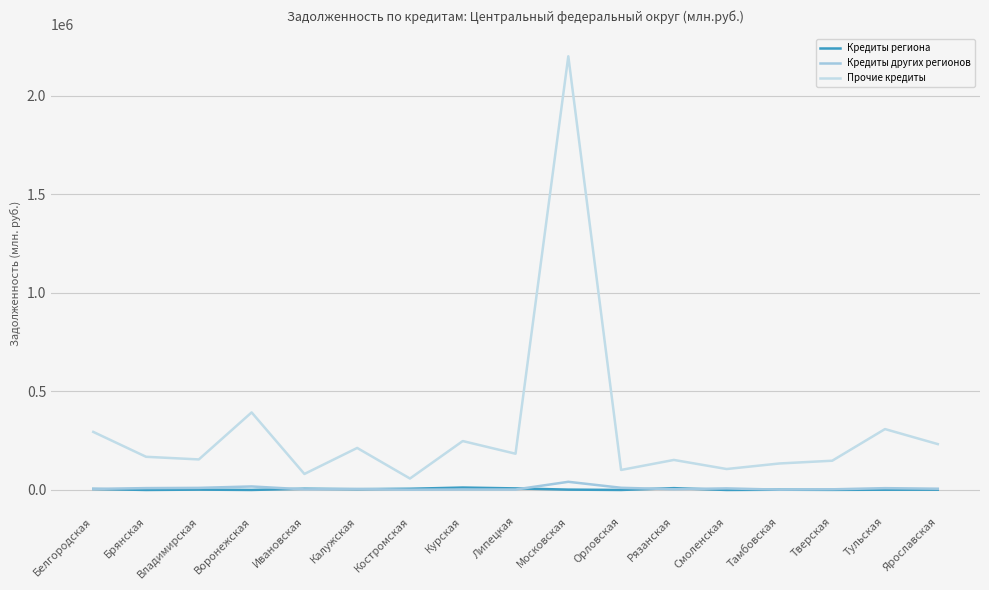

What is the sum of the Кредиты региона values at Тверская and Костромская?

6570